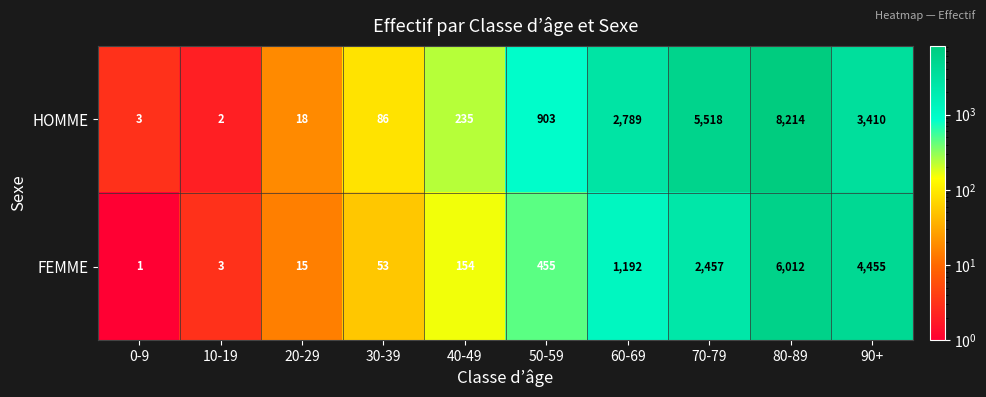

What is the sum of all HOMME values?

21178